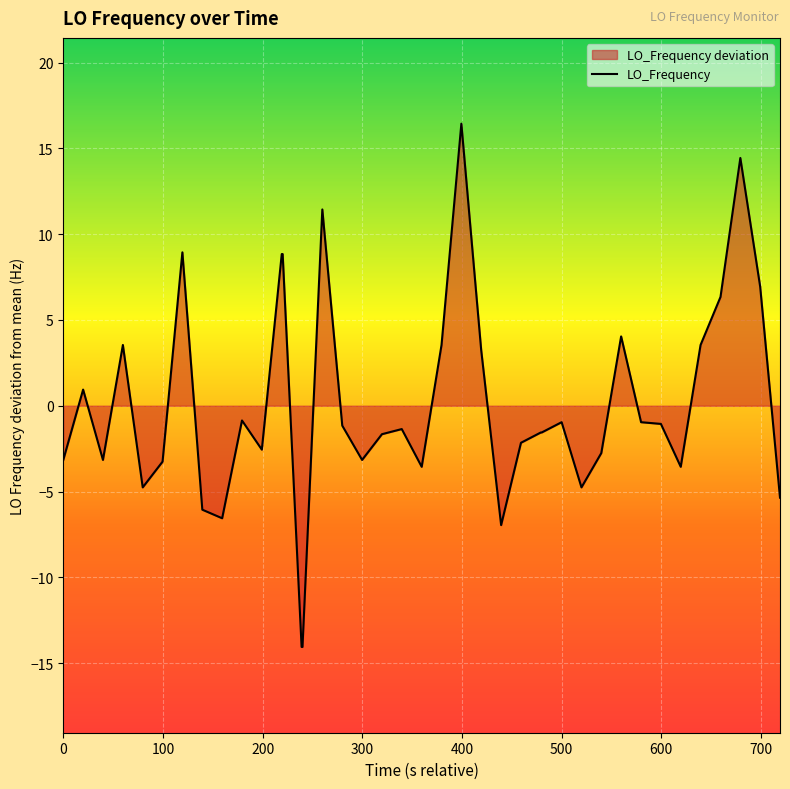

What is the maximum value shown in the chart?

16.4